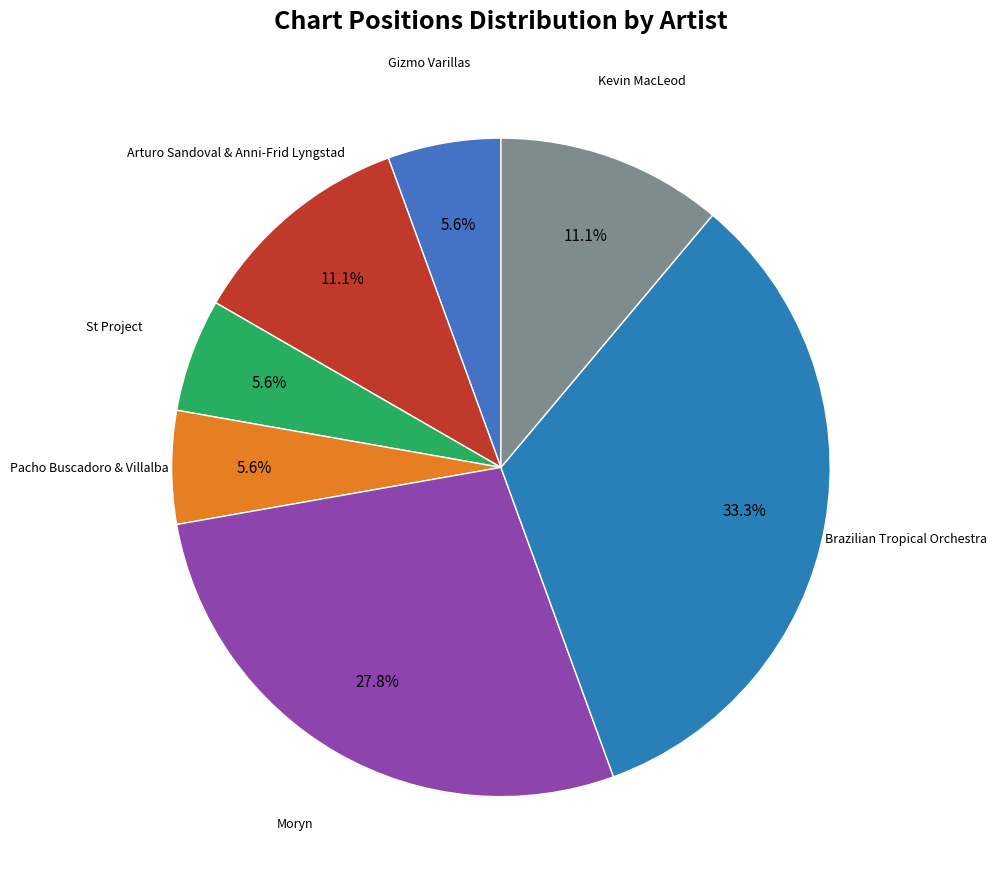

Is there a majority slice in this chart?

No